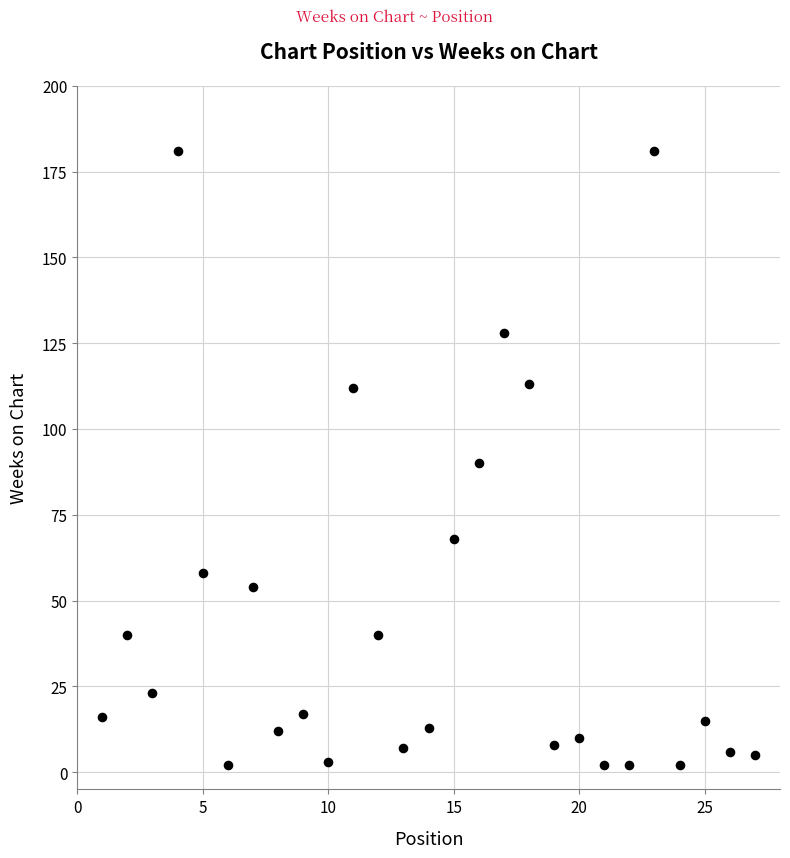

What is the range of Y values (max minus min)?

179